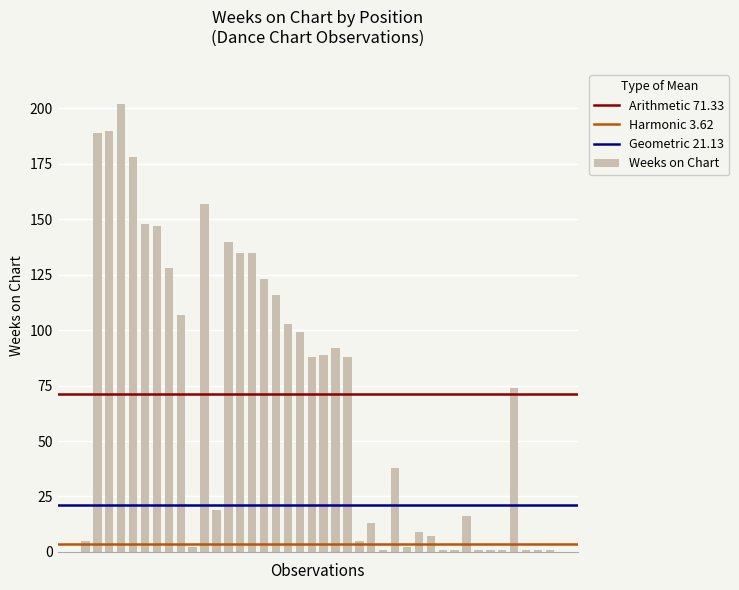

Reading left to right, list all the values displayed in this chart.

5	189	190	202	178	148	147	128	107	2	157	19	140	135	135	123	116	103	99	88	89	92	88	5	13	1	38	2	9	7	1	1	16	1	1	1	74	1	1	1